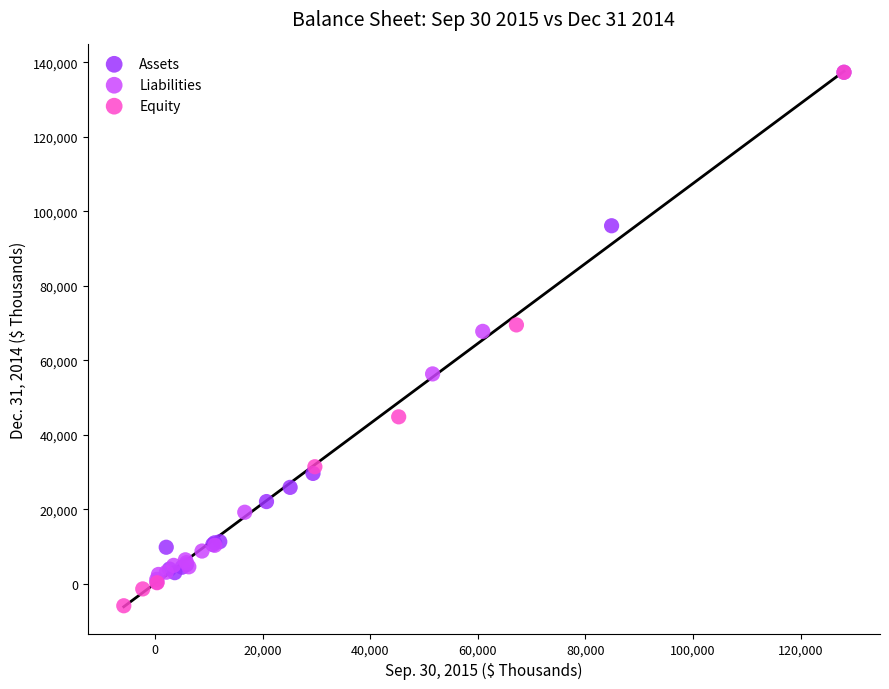

What are all the series names shown in the legend?

Assets, Liabilities, Equity